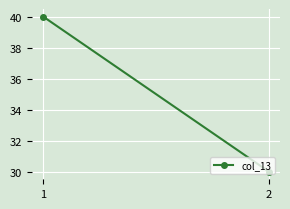

Reading left to right, extract all data points from this chart.

1=40	2=30